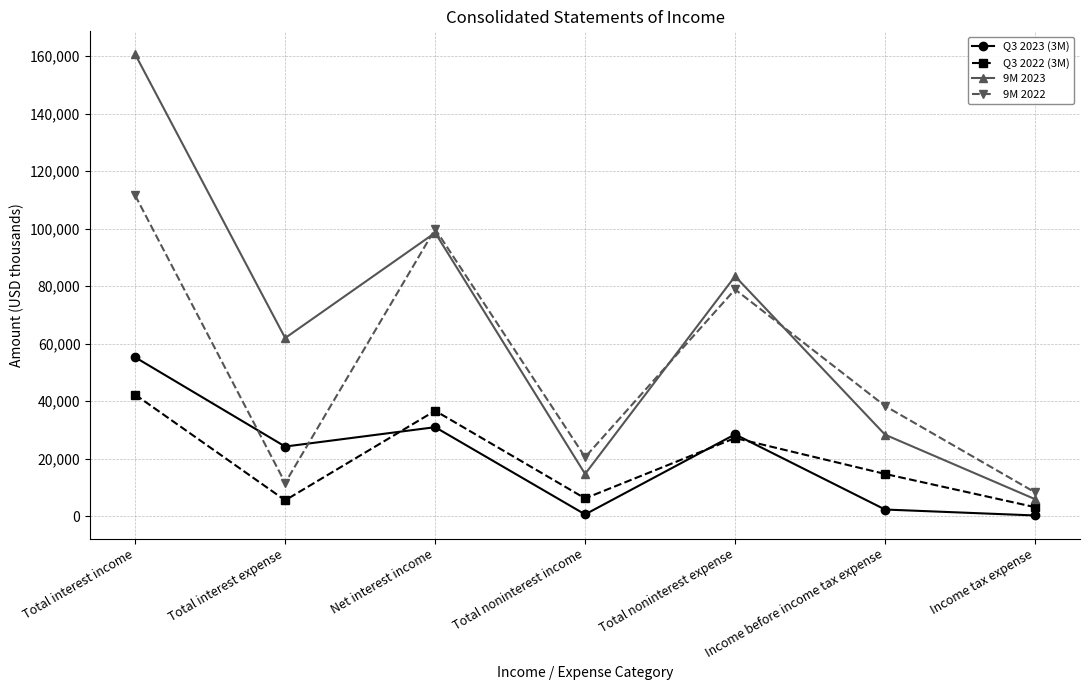

How many values in the 9M 2022 series are below 38375?

3